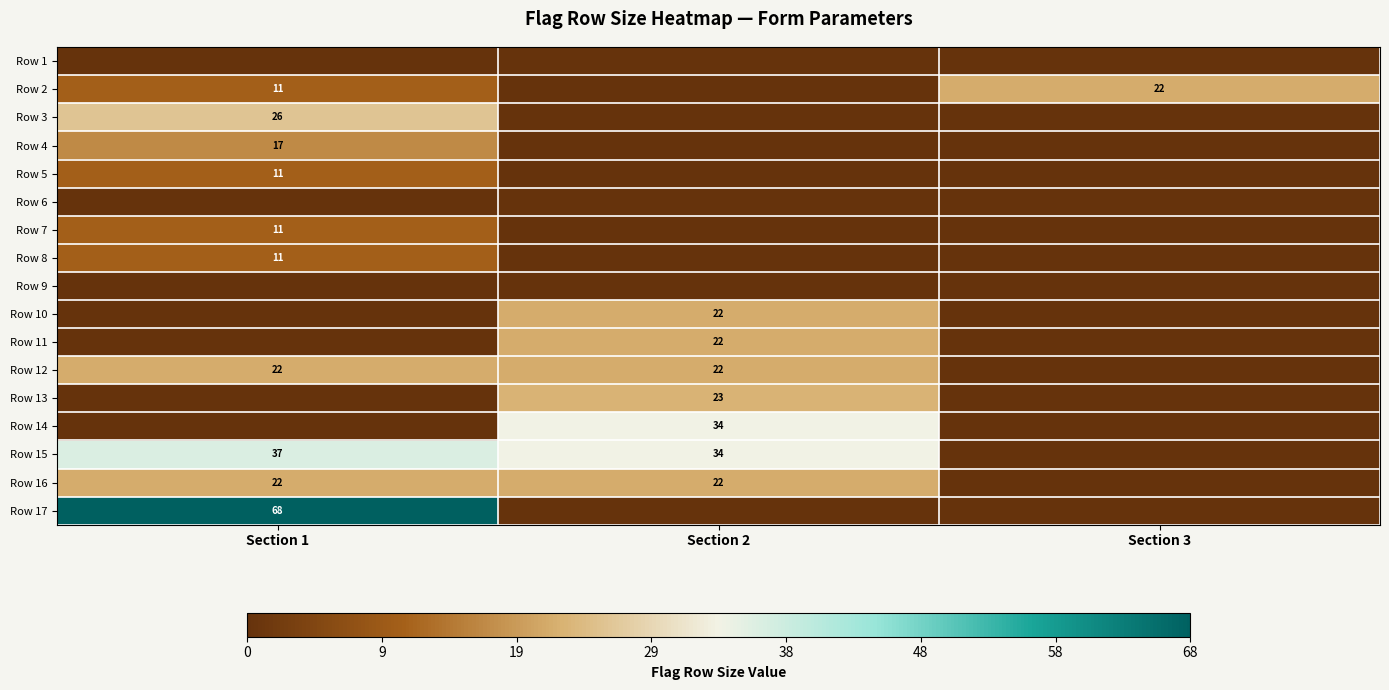

What is the difference between the highest and lowest values at Section 1?

68